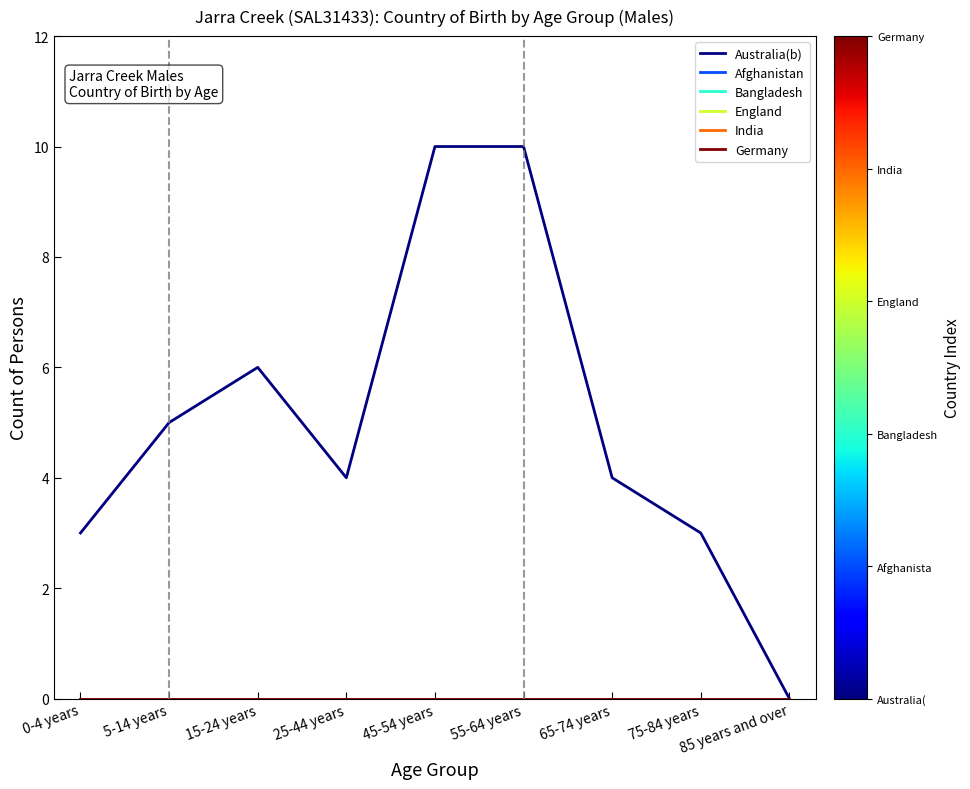

Reading left to right, list all the values displayed in this chart.

Australia(b): 0-4 years=3	5-14 years=5	15-24 years=6	25-44 years=4	45-54 years=10	55-64 years=10	65-74 years=4	75-84 years=3	85 years and over=0
Afghanistan: 0-4 years=0	5-14 years=0	15-24 years=0	25-44 years=0	45-54 years=0	55-64 years=0	65-74 years=0	75-84 years=0	85 years and over=0
Bangladesh: 0-4 years=0	5-14 years=0	15-24 years=0	25-44 years=0	45-54 years=0	55-64 years=0	65-74 years=0	75-84 years=0	85 years and over=0
England: 0-4 years=0	5-14 years=0	15-24 years=0	25-44 years=0	45-54 years=0	55-64 years=0	65-74 years=0	75-84 years=0	85 years and over=0
India: 0-4 years=0	5-14 years=0	15-24 years=0	25-44 years=0	45-54 years=0	55-64 years=0	65-74 years=0	75-84 years=0	85 years and over=0
Germany: 0-4 years=0	5-14 years=0	15-24 years=0	25-44 years=0	45-54 years=0	55-64 years=0	65-74 years=0	75-84 years=0	85 years and over=0